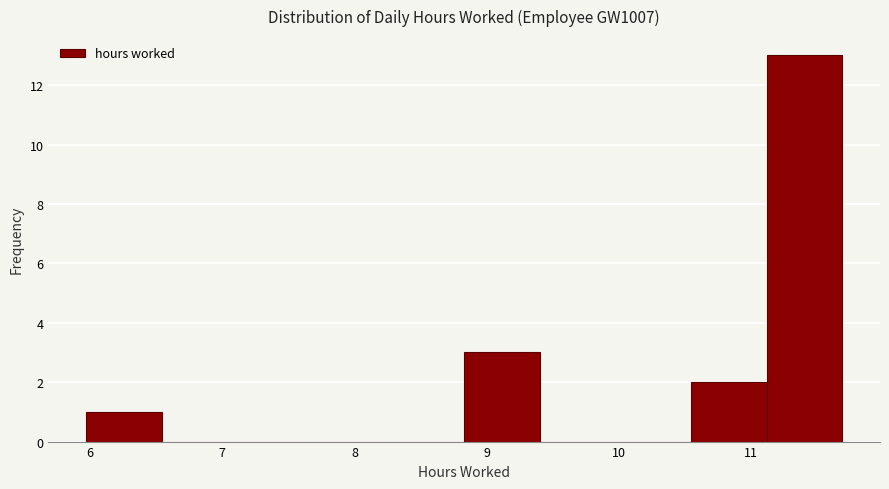

Over which range of the x-axis is the bar tallest?

11.1 to 11.7